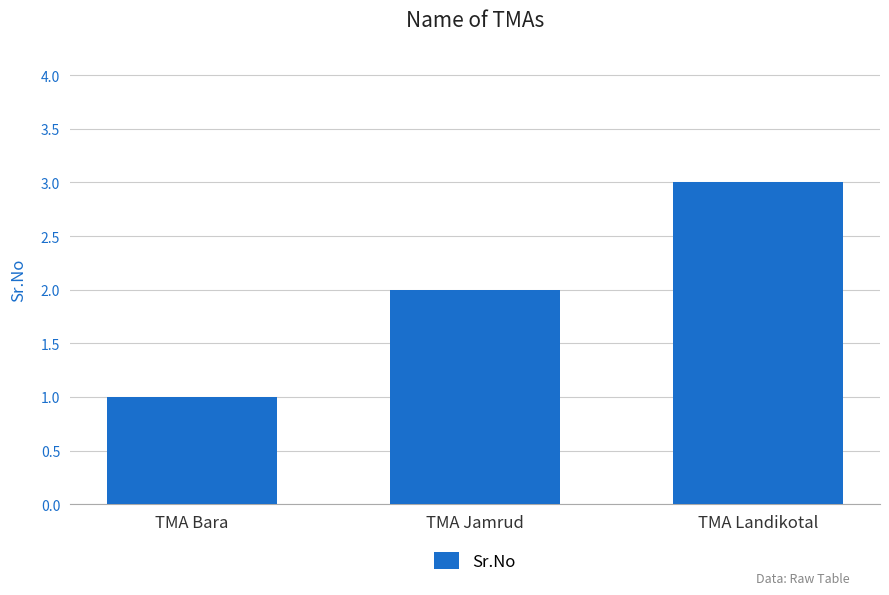

Rank the categories by value from lowest to highest.

TMA Bara, TMA Jamrud, TMA Landikotal